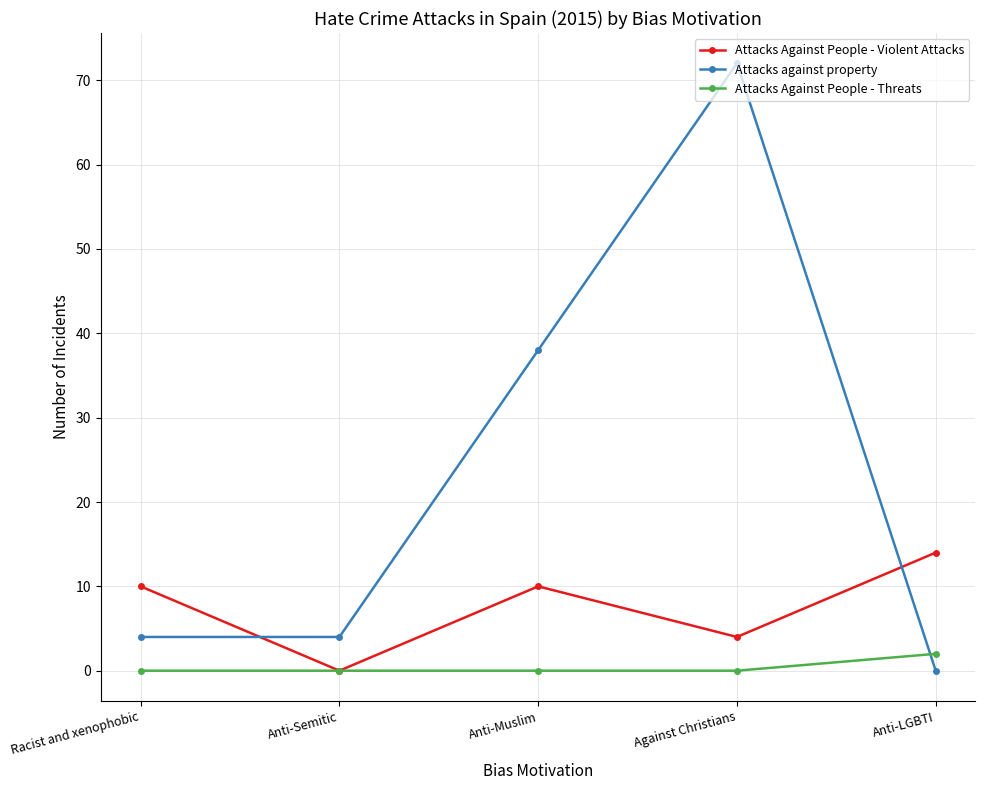

What is the total value across all series at Anti-Semitic?

4